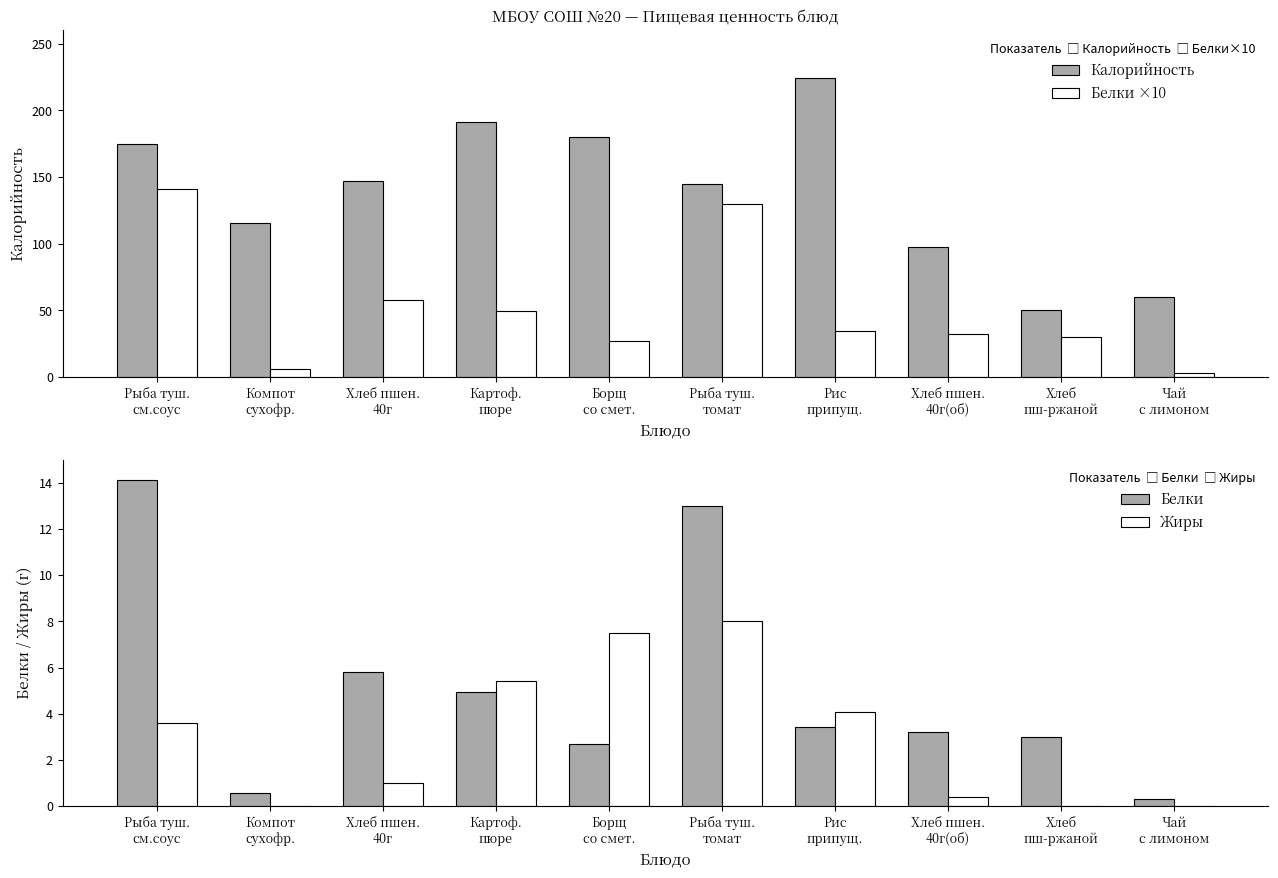

The Белки ×10 series shows 38.6 at Рыба туш.
томат. True or false?

False